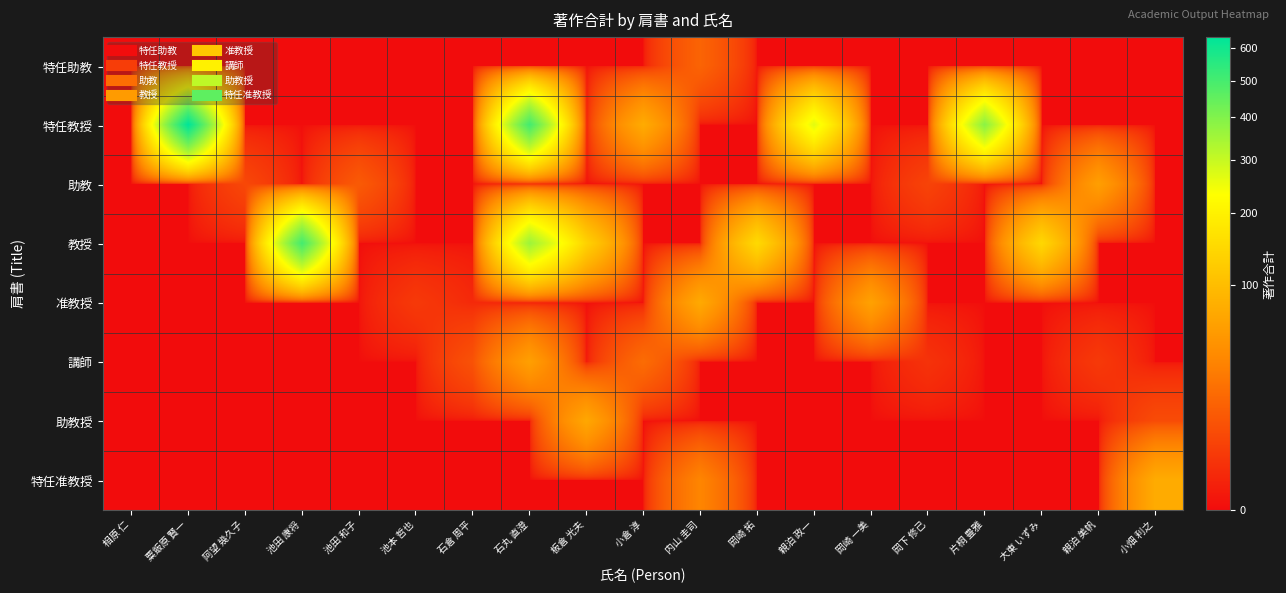

List the series in order of their peak value, highest first.

特任教授, 教授, 特任准教授, 准教授, 助教授, 講師, 助教, 特任助教